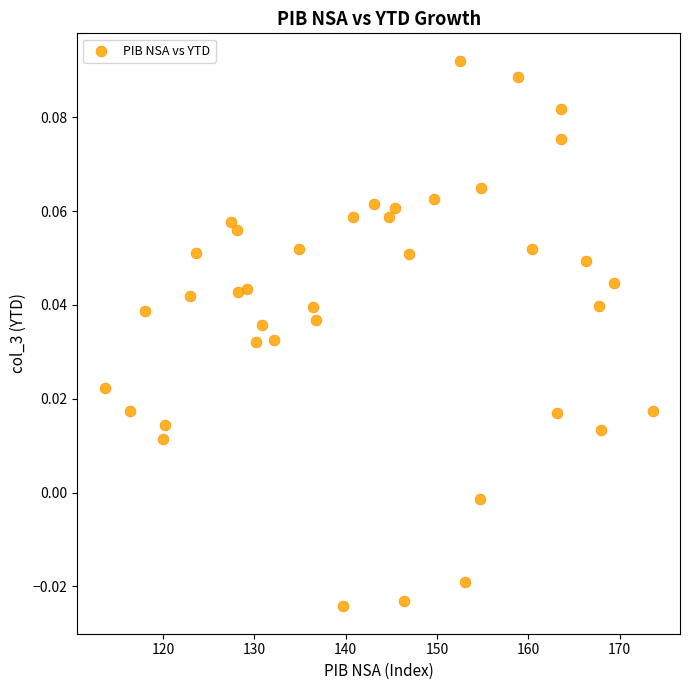

What is the range of X values (max minus min)?

60.0